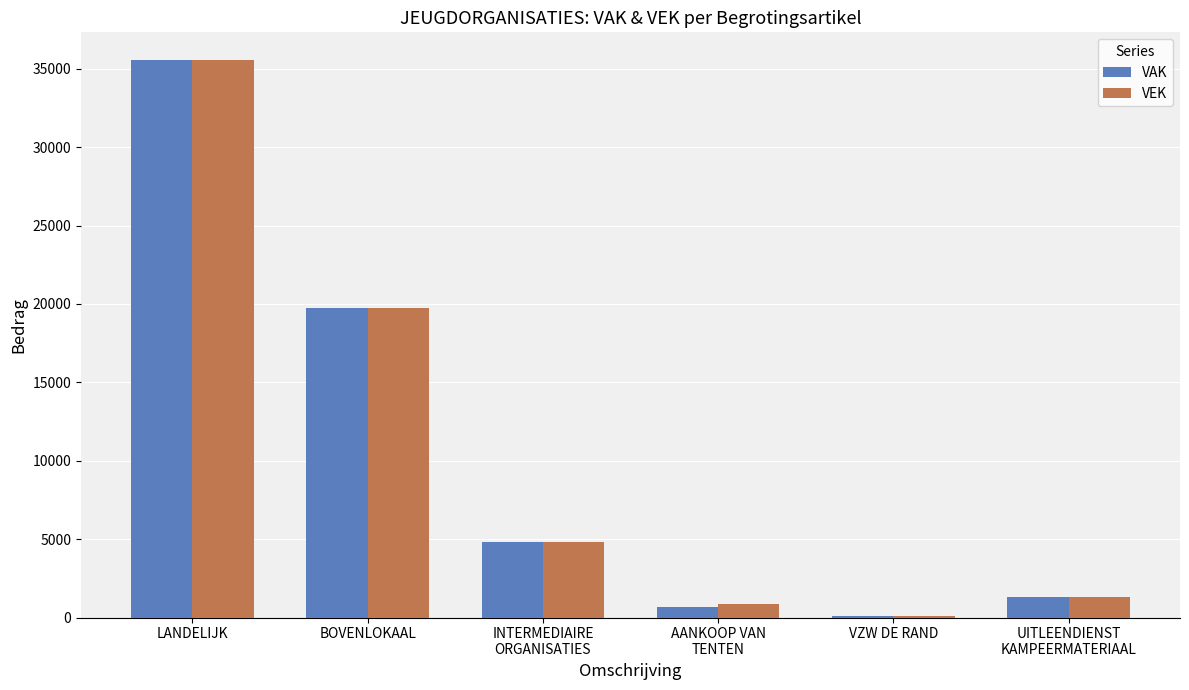

Where is VEK nearest to the value 17811?

BOVENLOKAAL